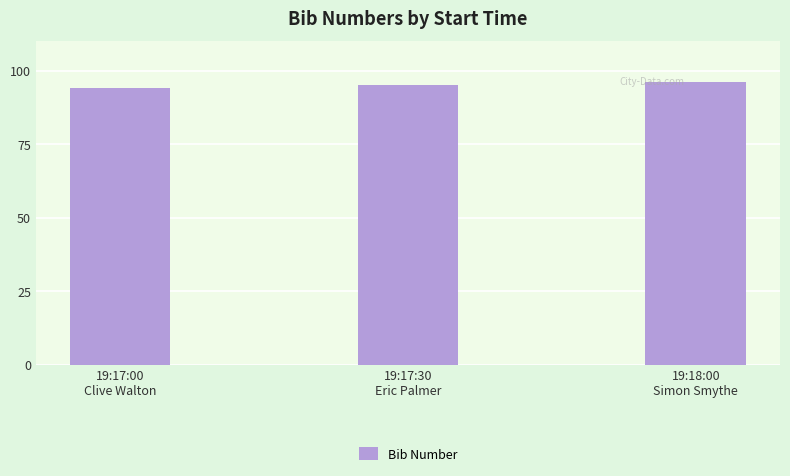

What is the sum of all values?

285